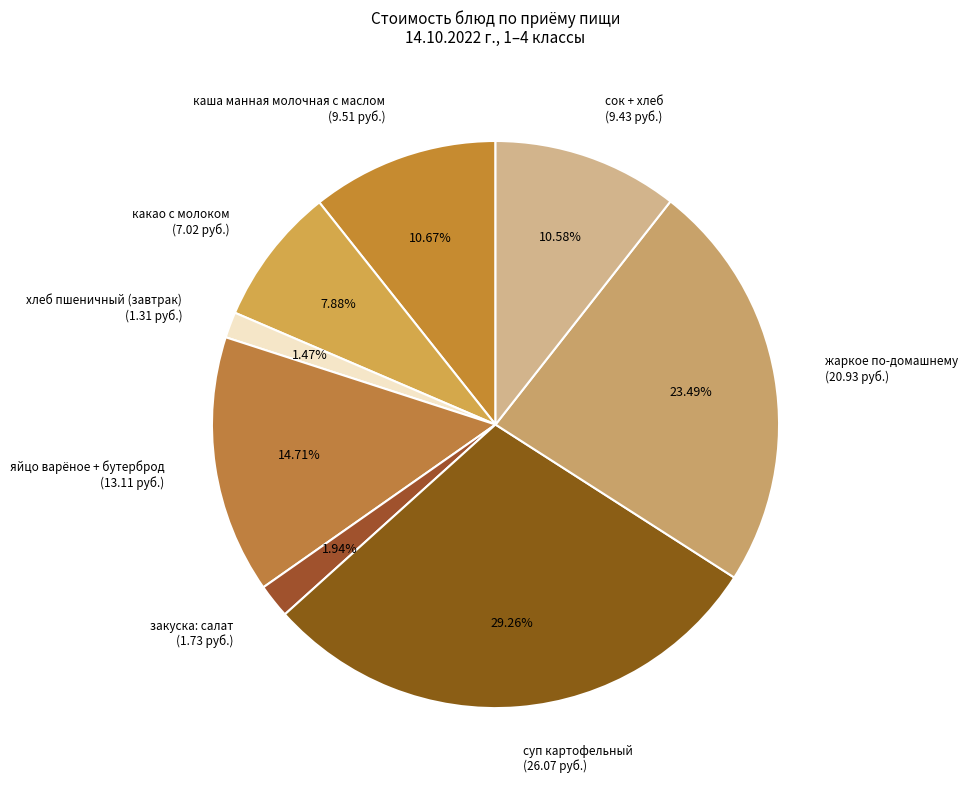

To the nearest percent, what is the difference between the largest and smallest slice percentages?

28%